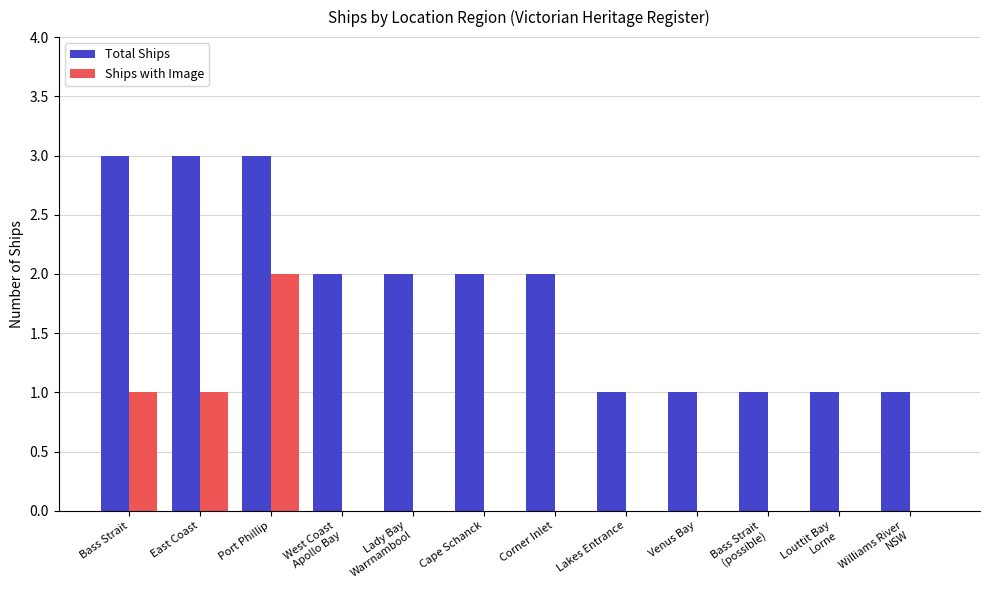

Reading left to right, list all the values displayed in this chart.

Total Ships: Bass Strait=3	East Coast=3	Port Phillip=3	West Coast
Apollo Bay=2	Lady Bay
Warrnambool=2	Cape Schanck=2	Corner Inlet=2	Lakes Entrance=1	Venus Bay=1	Bass Strait
(possible)=1	Louttit Bay
Lorne=1	Williams River
NSW=1
Ships with Image: Bass Strait=1	East Coast=1	Port Phillip=2	West Coast
Apollo Bay=0	Lady Bay
Warrnambool=0	Cape Schanck=0	Corner Inlet=0	Lakes Entrance=0	Venus Bay=0	Bass Strait
(possible)=0	Louttit Bay
Lorne=0	Williams River
NSW=0